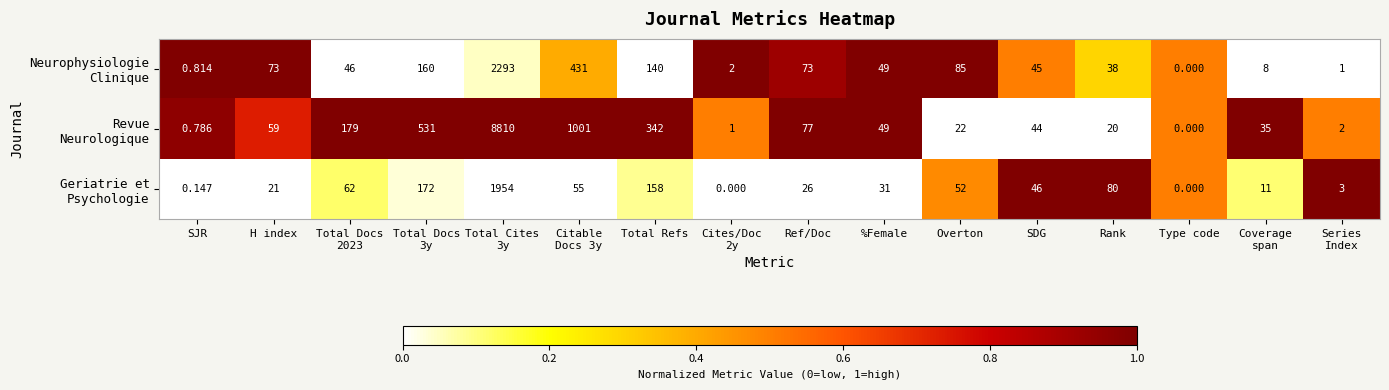

How many distinct data groups are displayed?

3